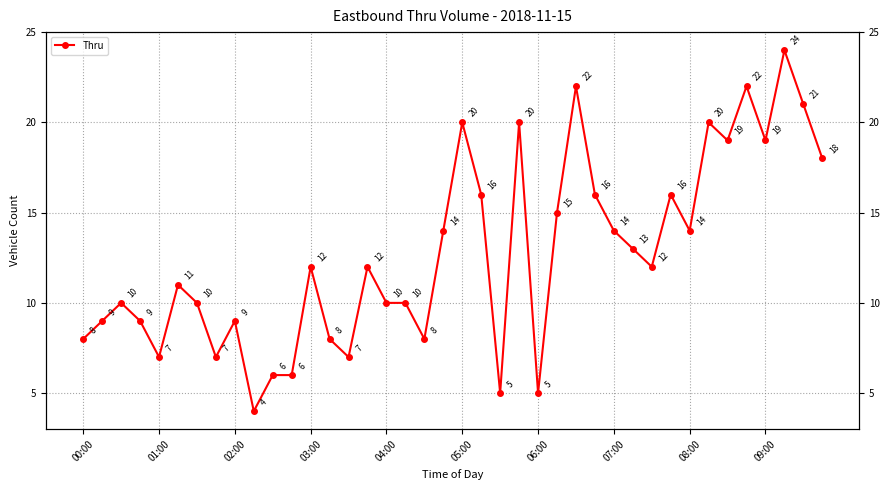

How many data points does each series have?

40